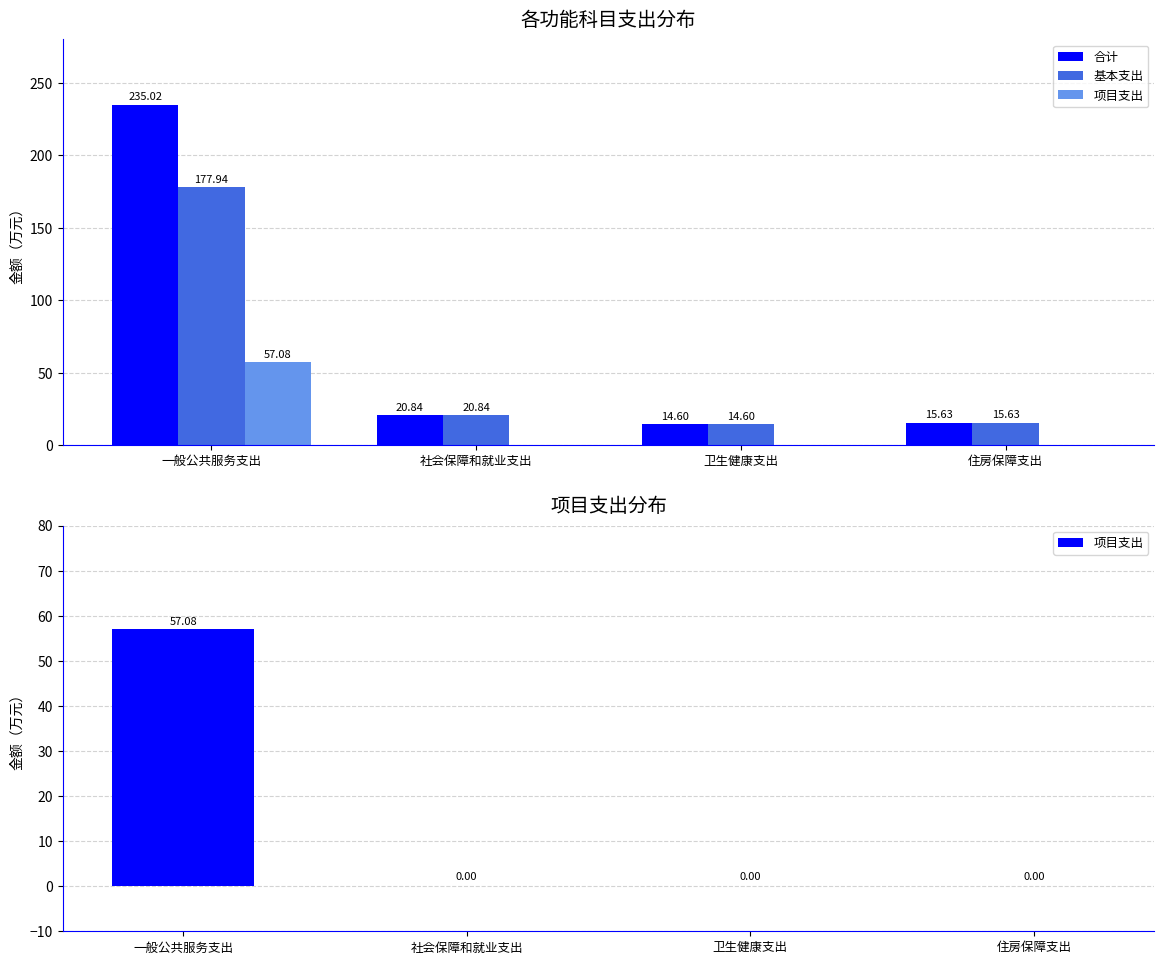

Which series has the largest total across all categories?

合计